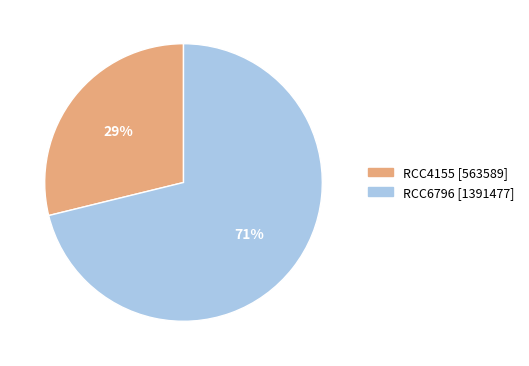

True or false: RCC4155 accounts for 29% of the total.

True